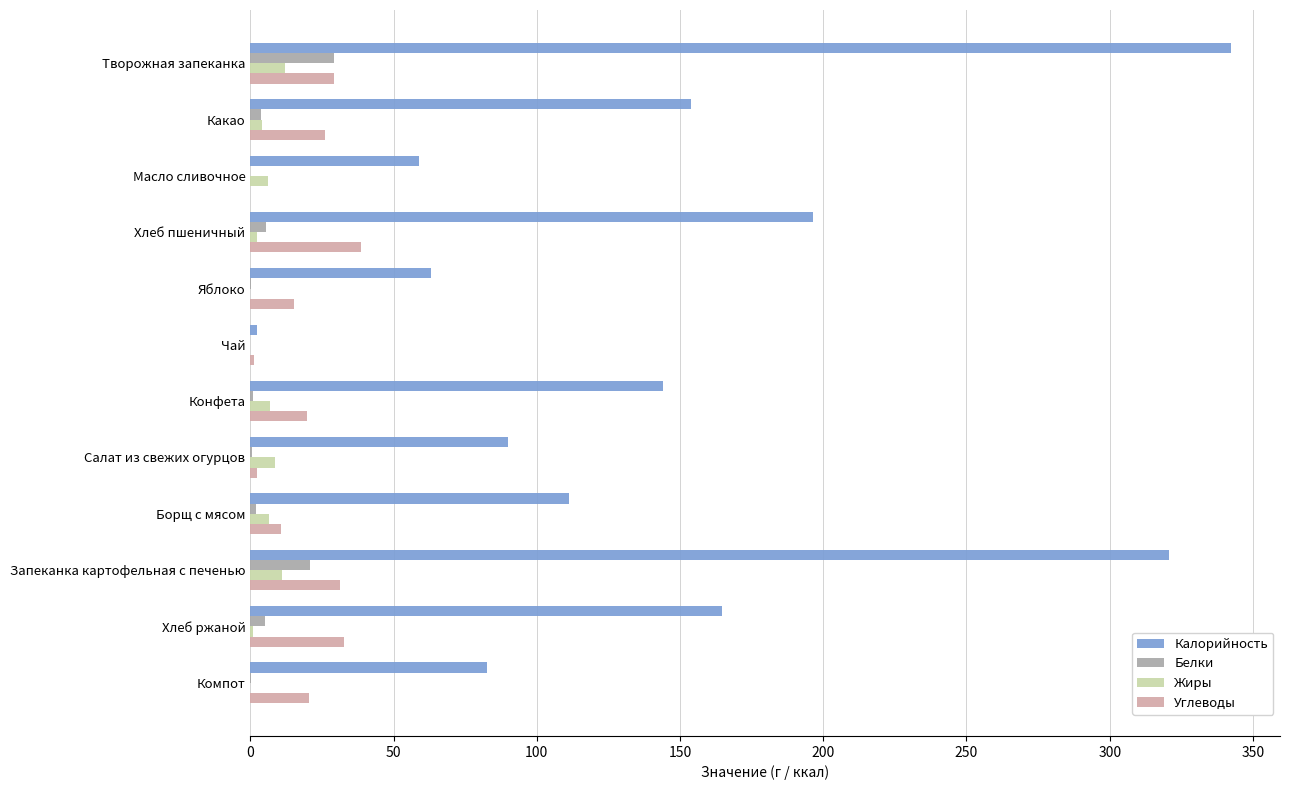

At which label does Белки reach its peak?

Творожная запеканка